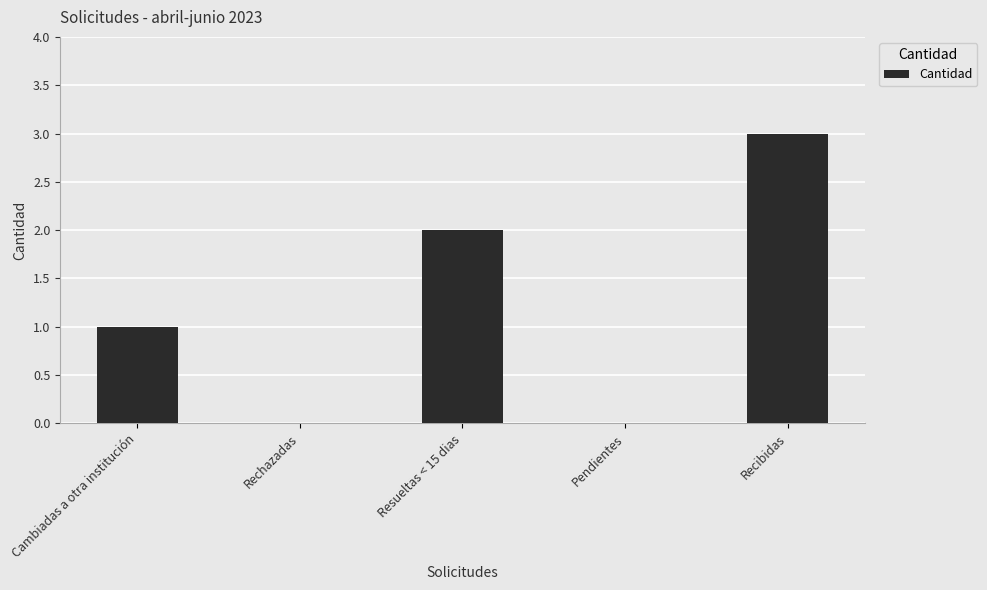

Reading left to right, list all the values displayed in this chart.

Cambiadas a otra institución=1	Rechazadas=0	Resueltas < 15 dias=2	Pendientes=0	Recibidas=3